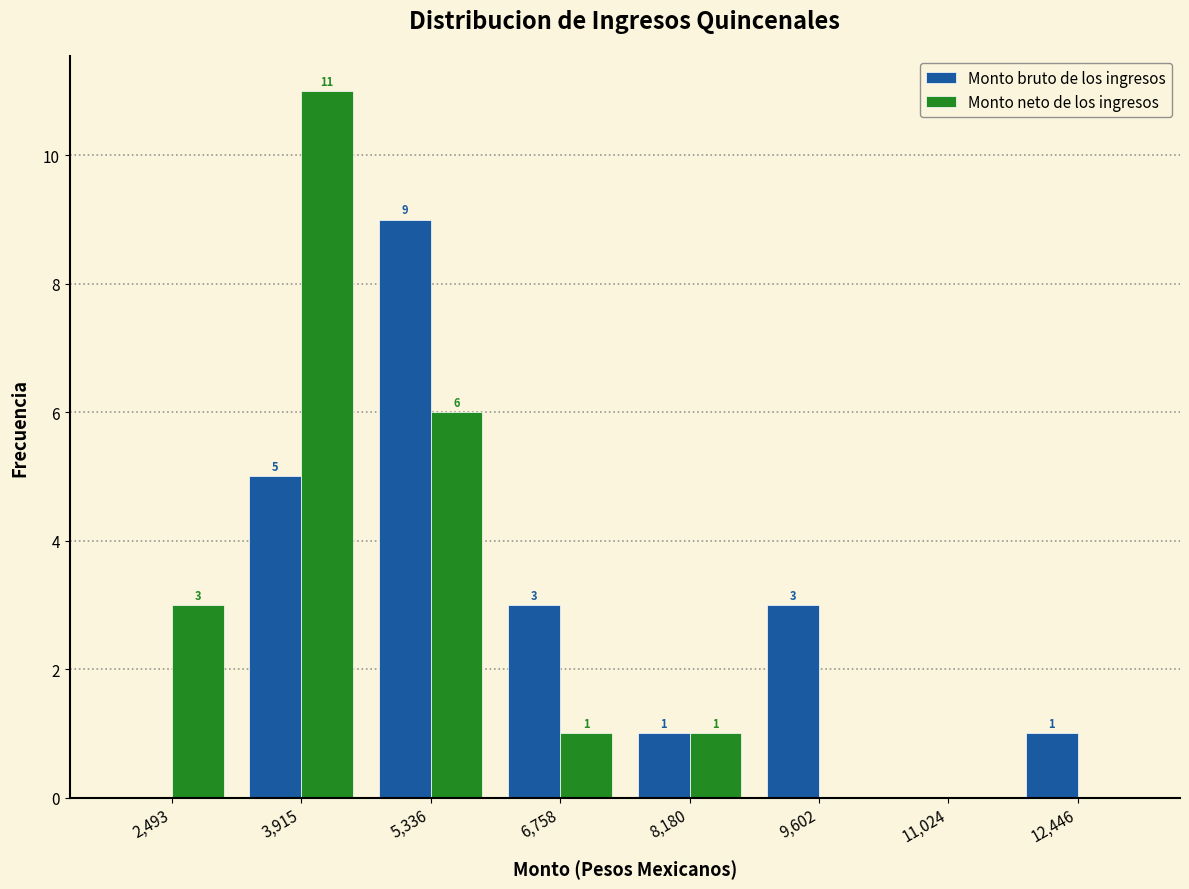

In the Monto neto de los ingresos series, which range on the x-axis has the tallest bar?

3200 to 4600